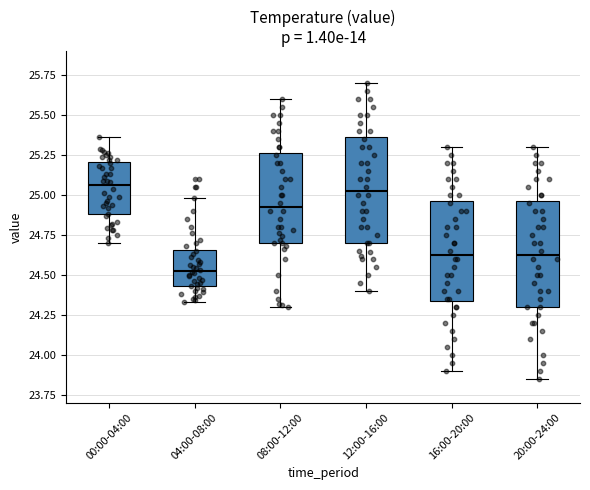

Which box has the lowest median line?

04:00-08:00